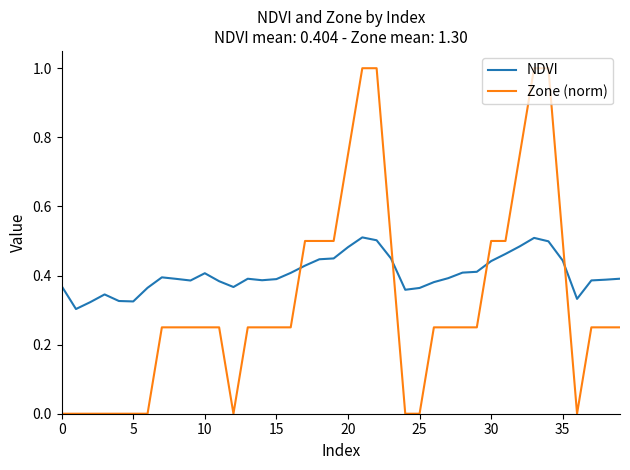

What is the difference between the maximum and minimum values in the Zone (norm) series?

1.0